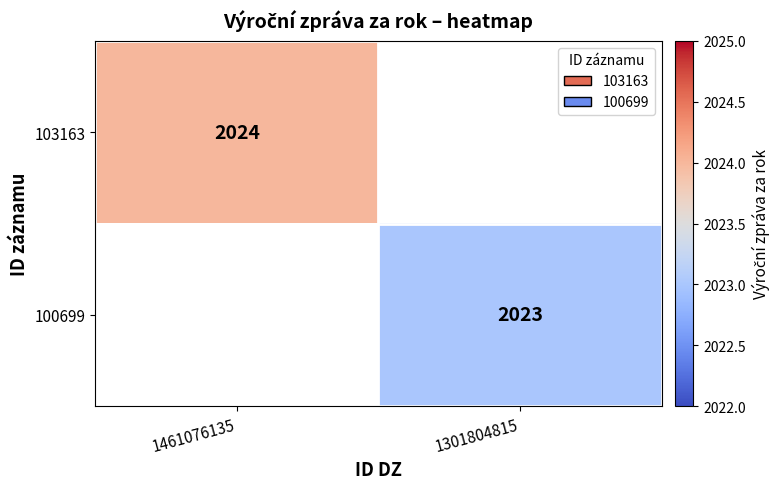

Is the value of 100699 at 1301804815 greater than the value of 103163 at 1461076135?

No